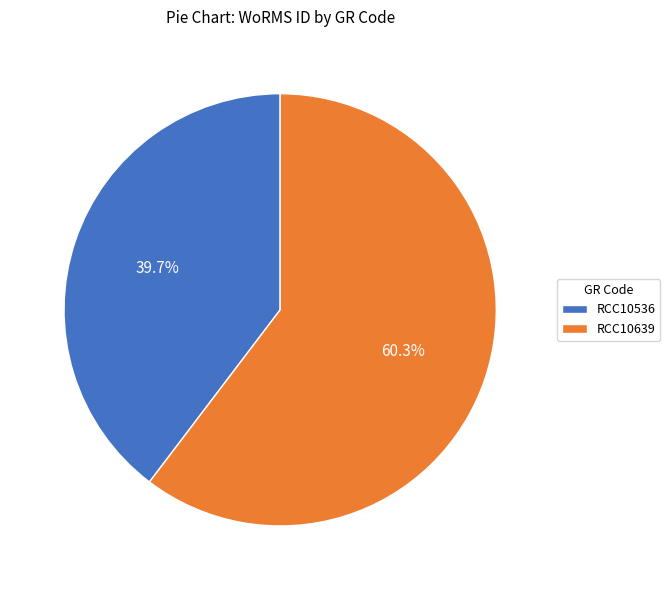

Count the number of slices in the pie.

2